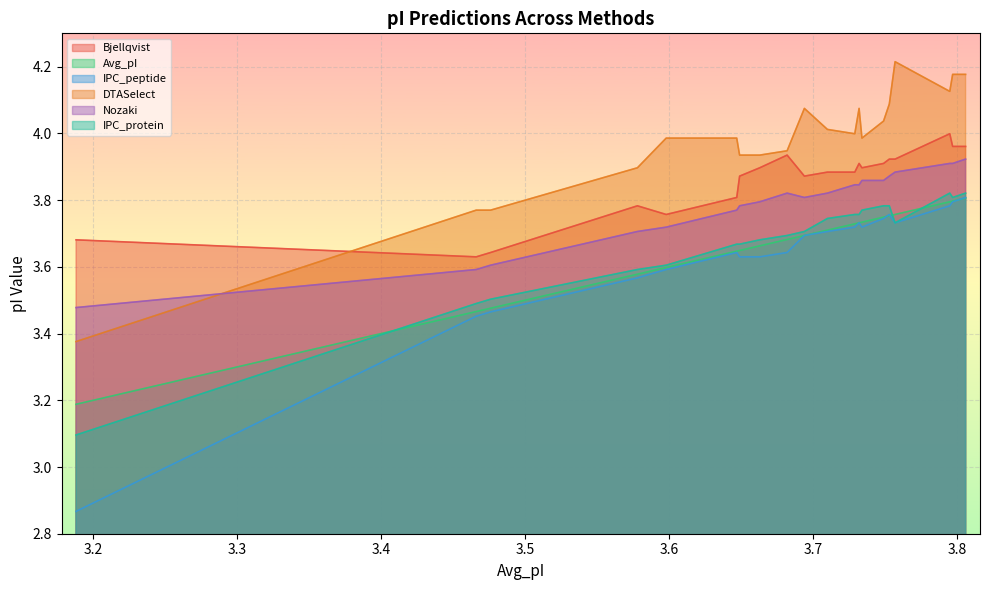

Which series has the largest total across all categories?

DTASelect